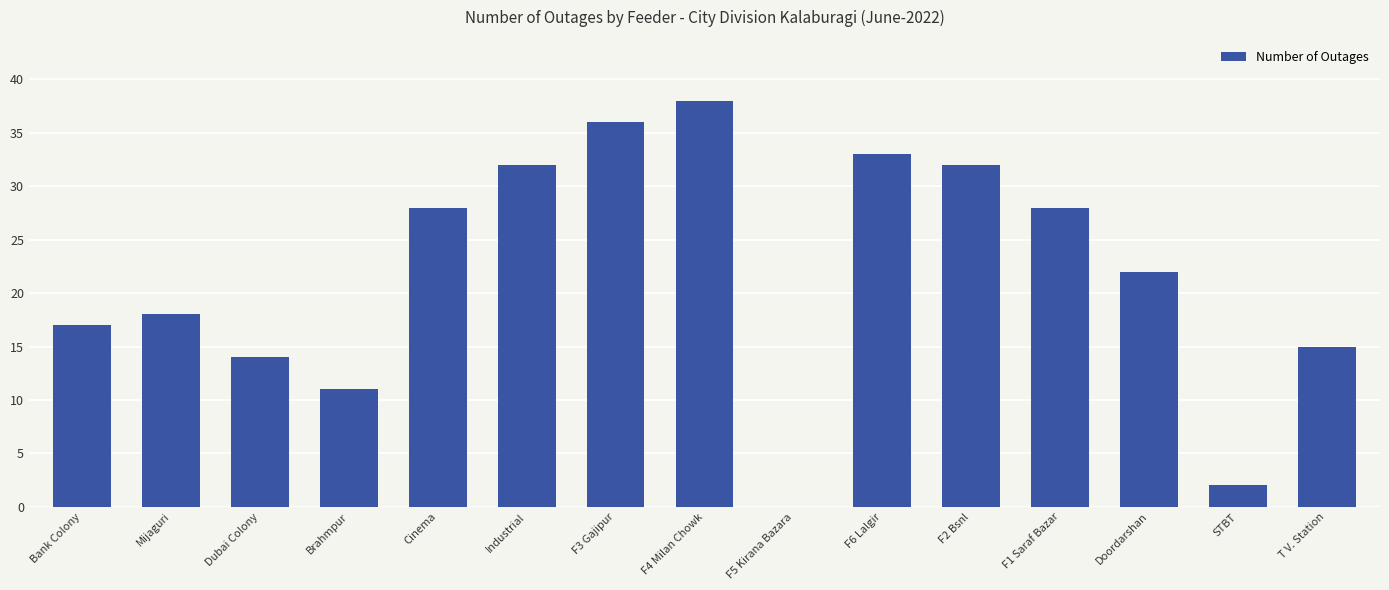

What is the change in value from Brahmpur to Cinema?

+17